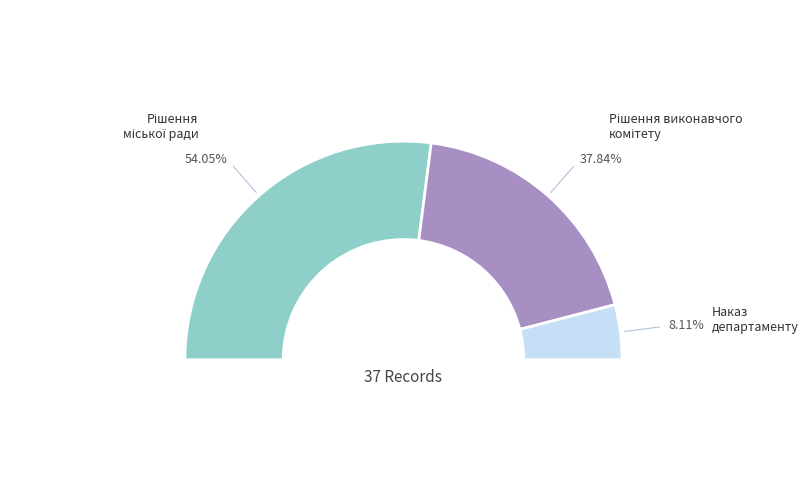

What percentage is the Наказ департаменту slice, to the nearest percent?

8%